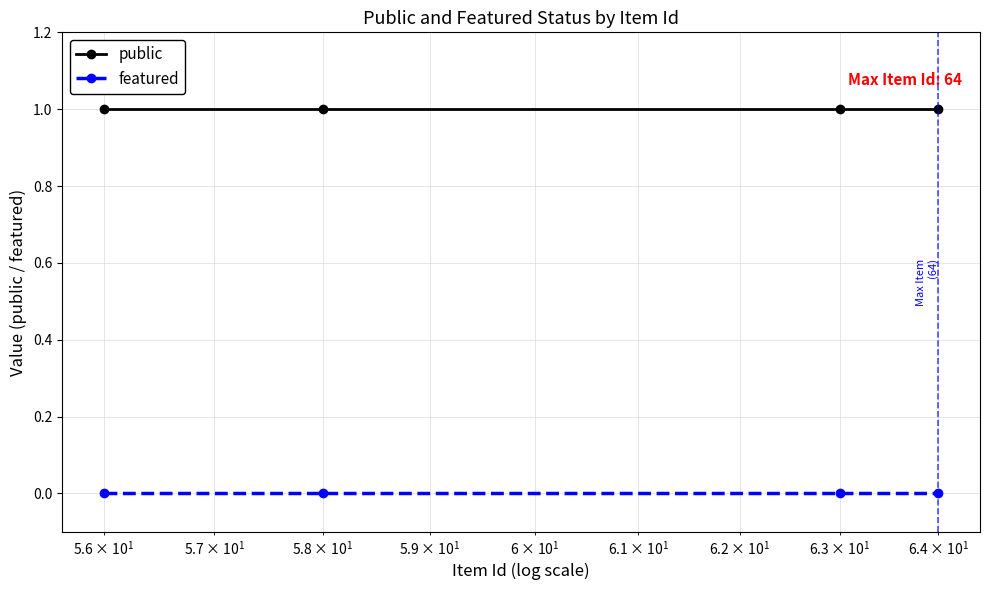

Reading left to right, extract all data points from this chart.

public: 1	1	1	1
featured: 0	0	0	0